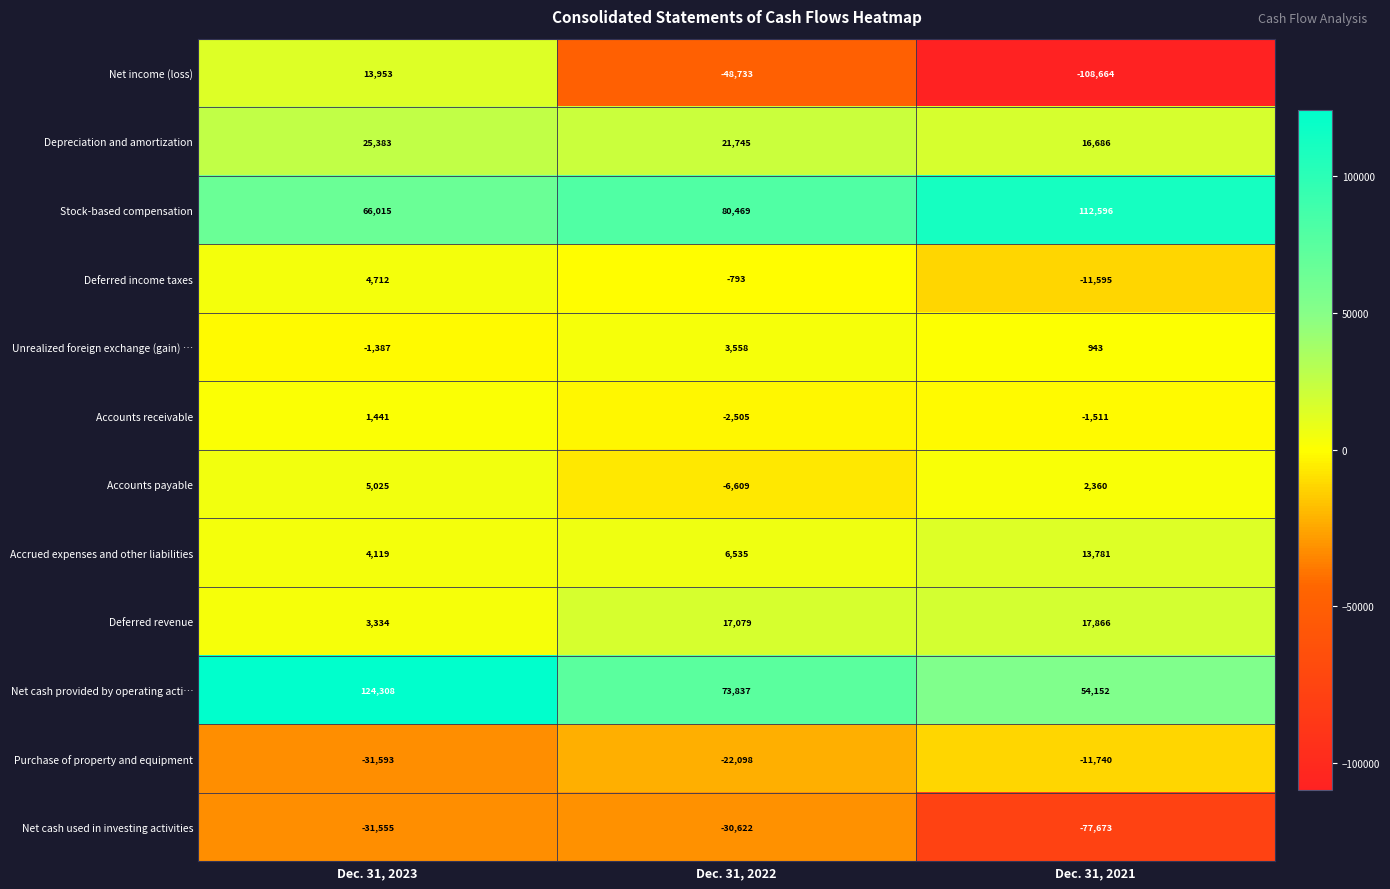

Which category has the lowest value across all series?

Dec. 31, 2021